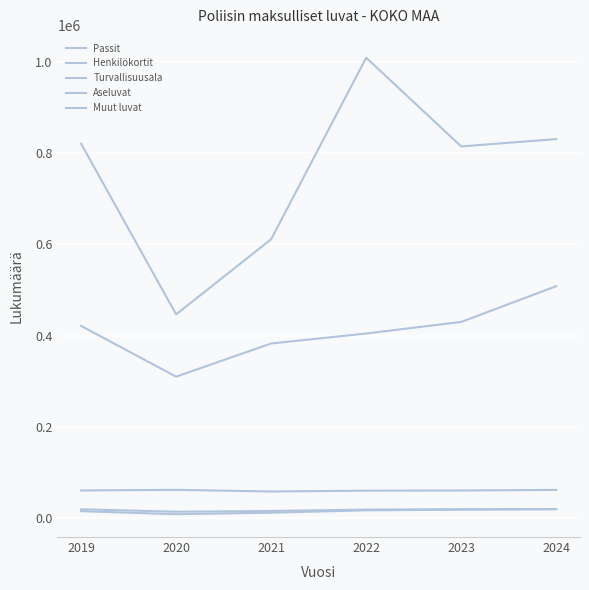

How many interior local valleys does the Muut luvat series have?

1